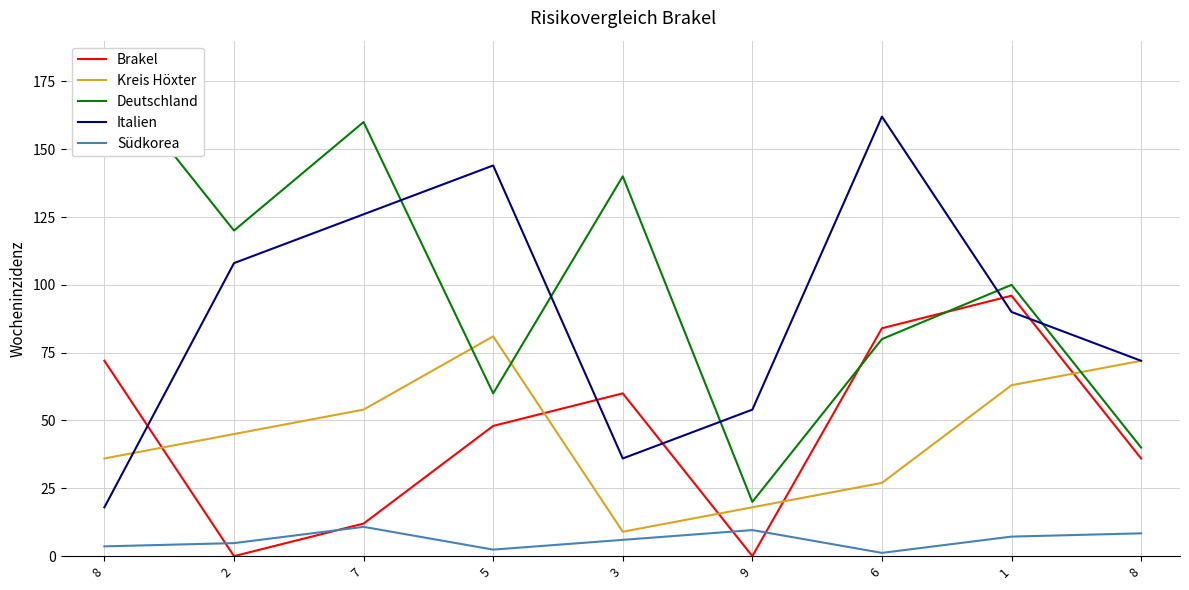

What is the label of the 2nd point from the right?

1